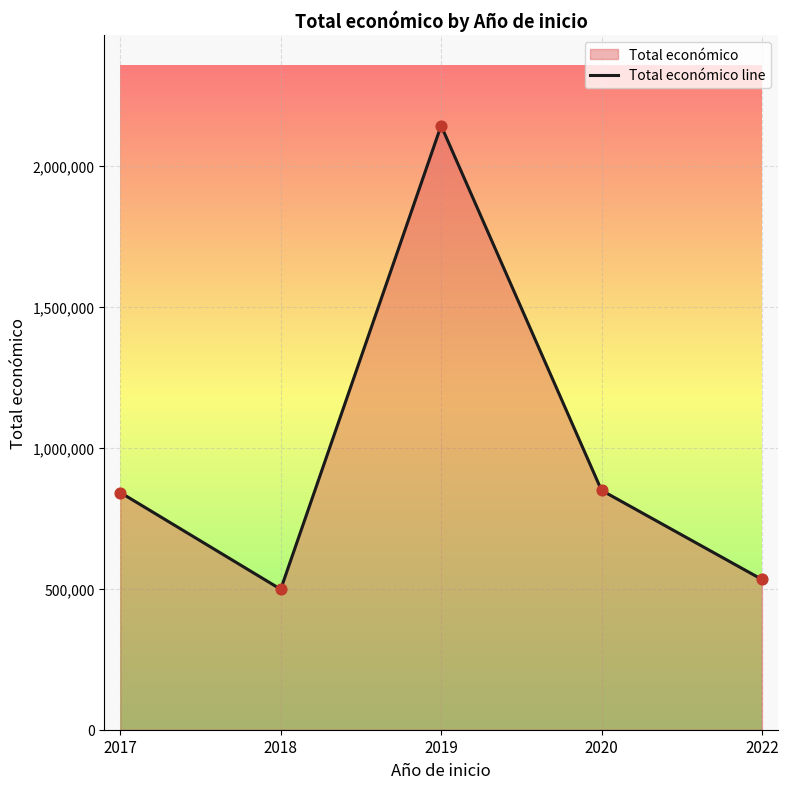

Between 2022 and 2017, which is larger?

2017